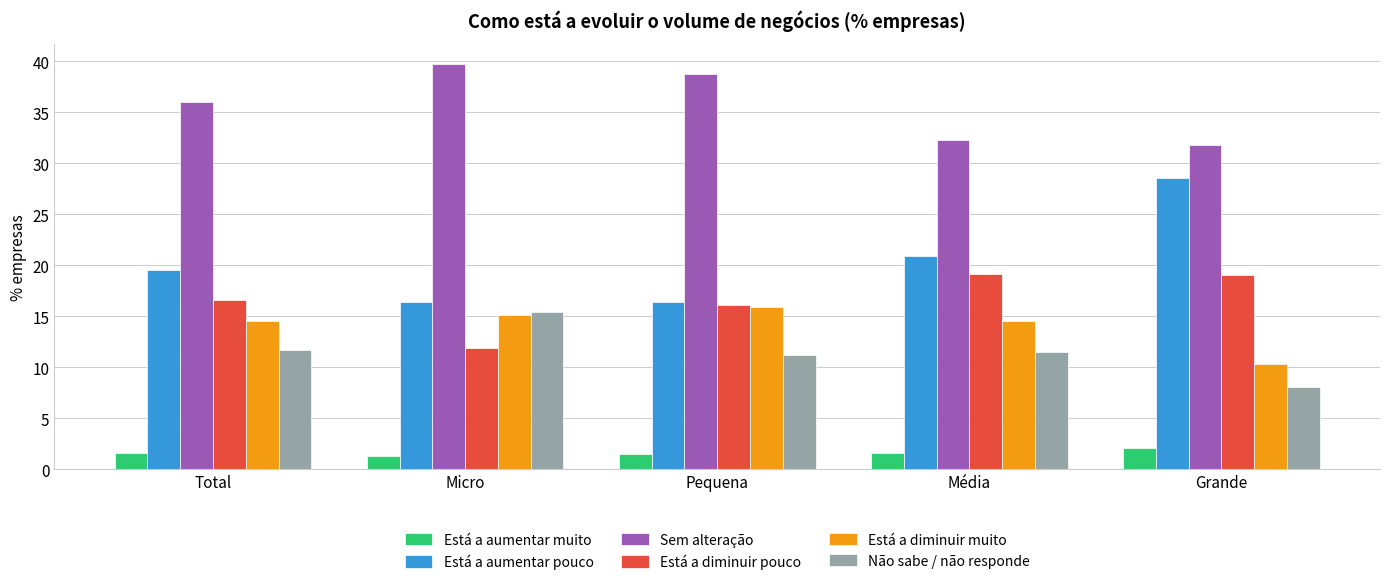

What are all the series names shown in the legend?

Está a aumentar muito, Está a aumentar pouco, Sem alteração, Está a diminuir pouco, Está a diminuir muito, Não sabe / não responde